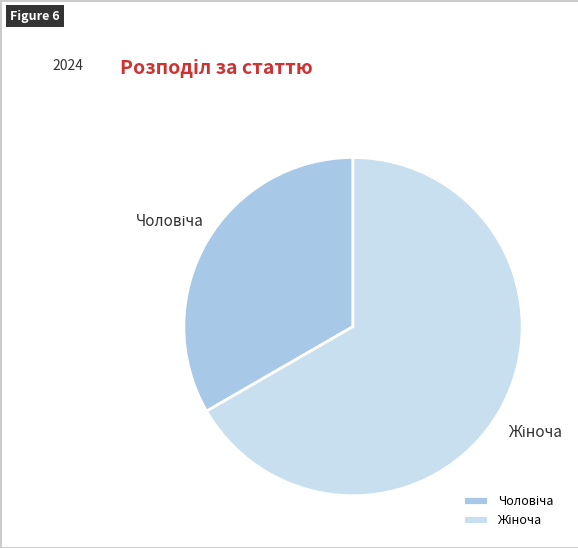

Is there a majority slice in this chart?

Yes